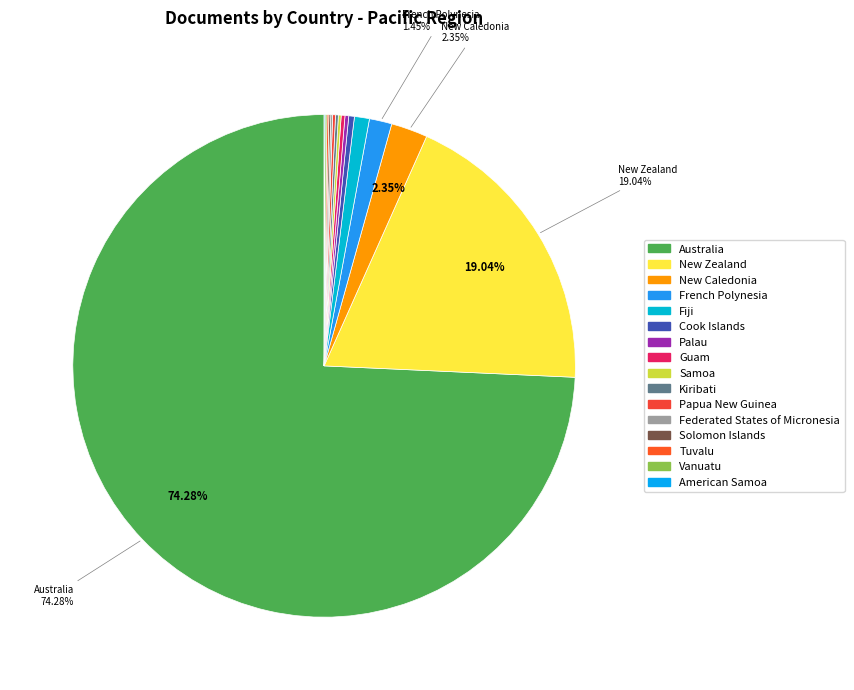

How much of the chart is everything except Federated States of Micronesia?

99.9%